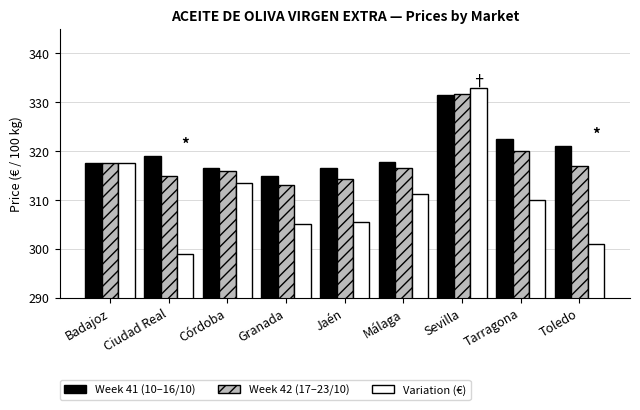

What is the difference between the highest and lowest values at Ciudad Real?

20.0